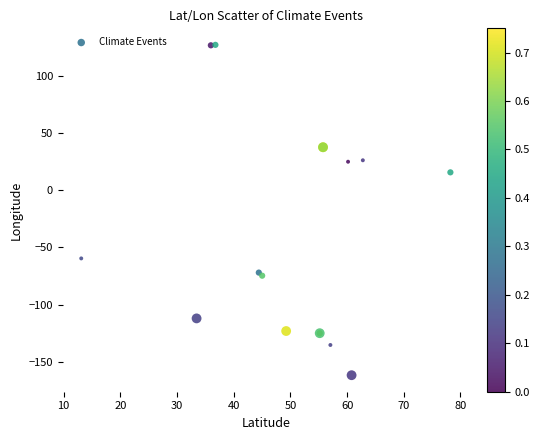

What Y value in the scatter plot is closest to -17?

15.6